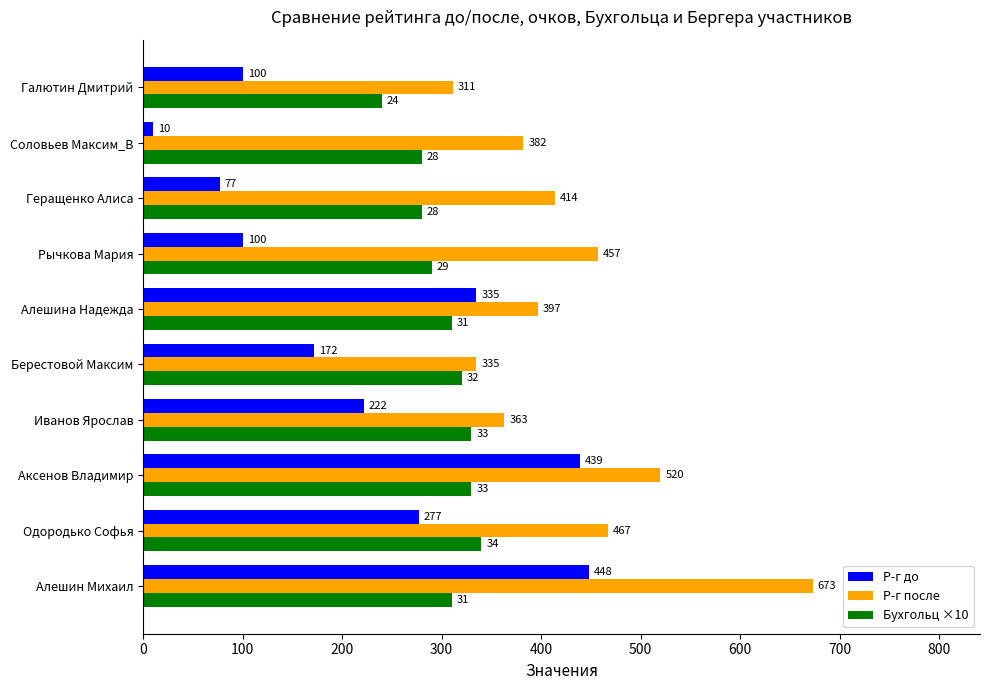

Rank the series at Берестовой Максим from lowest to highest value.

Р-г до, Бухгольц ×10, Р-г после